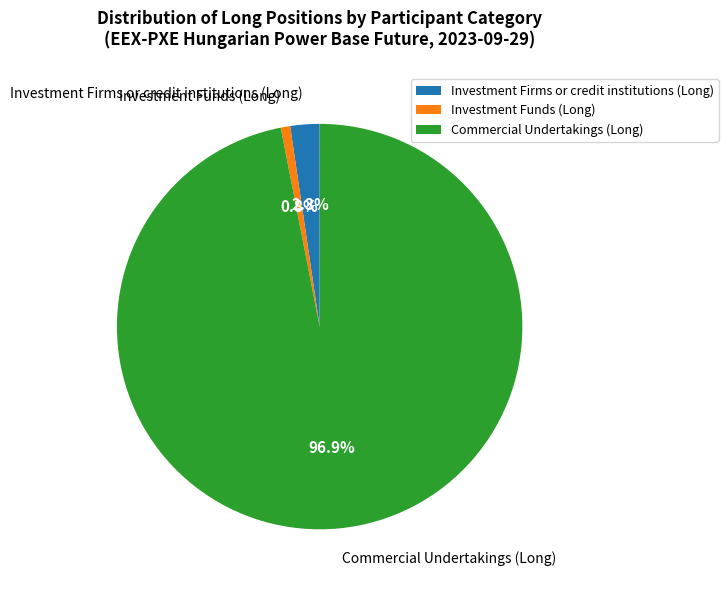

Is the sum of Investment Funds (Long) and Investment Firms or credit institutions (Long) greater than half?

No